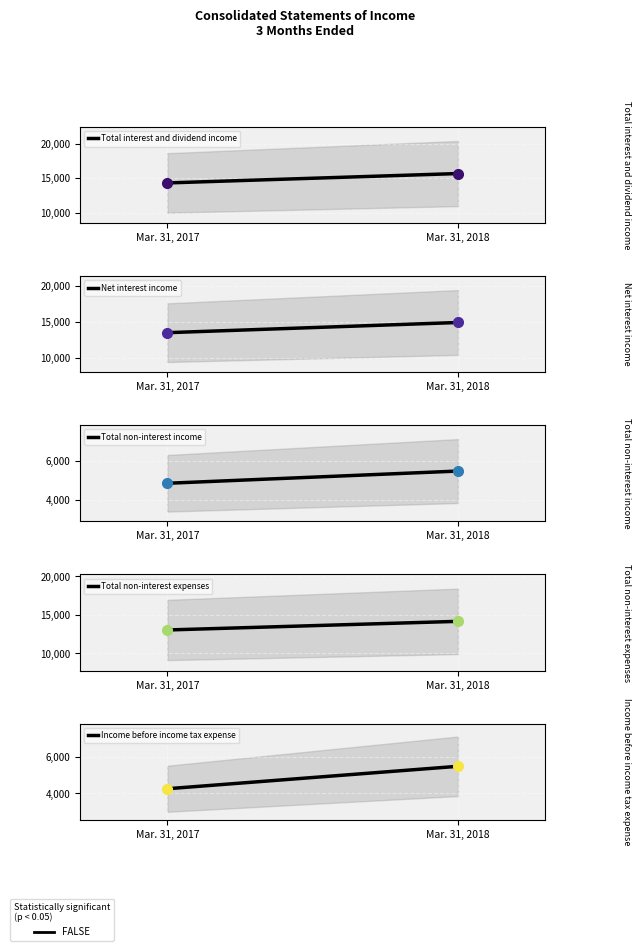

At which label does Total non-interest income reach its peak?

Mar. 31, 2018